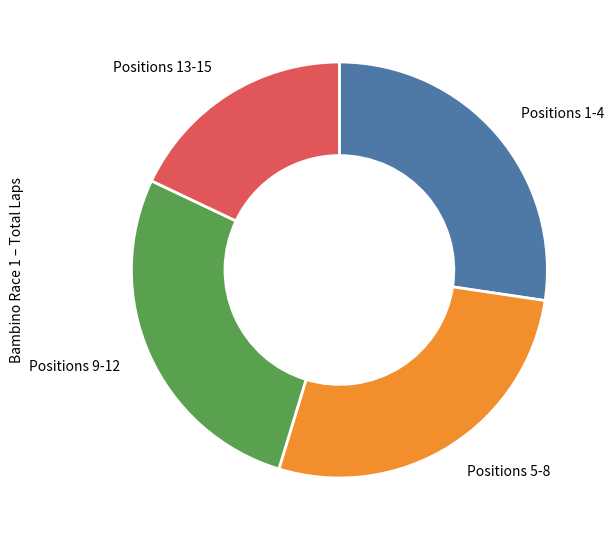

Do Positions 9-12 and Positions 13-15 together represent more than half of the pie?

No